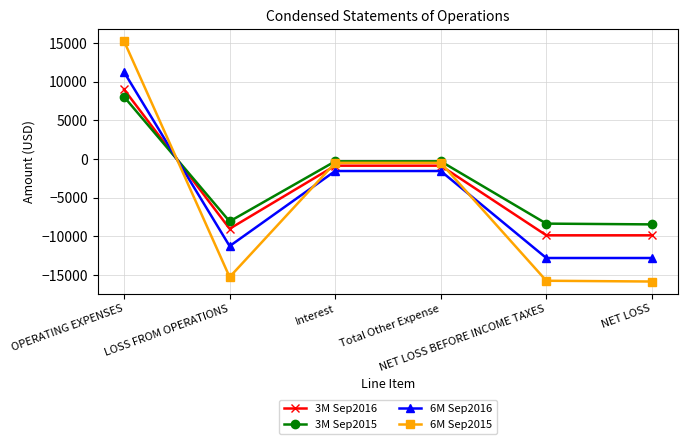

Is the value of 6M Sep2015 at NET LOSS BEFORE INCOME TAXES greater than the value of 3M Sep2016 at NET LOSS BEFORE INCOME TAXES?

No